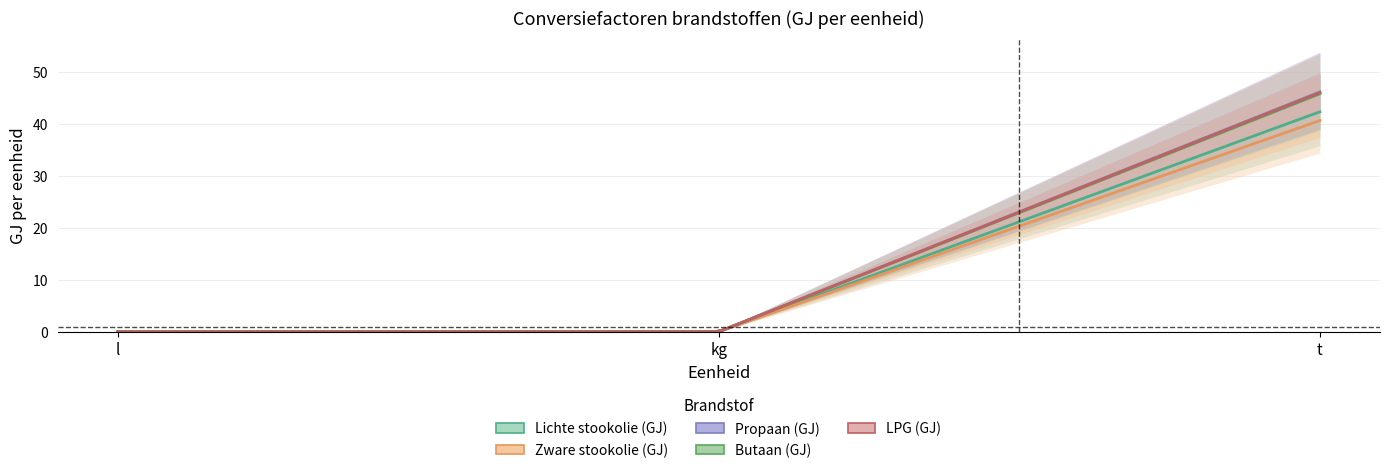

What is the label of the 3rd point from the right?

l